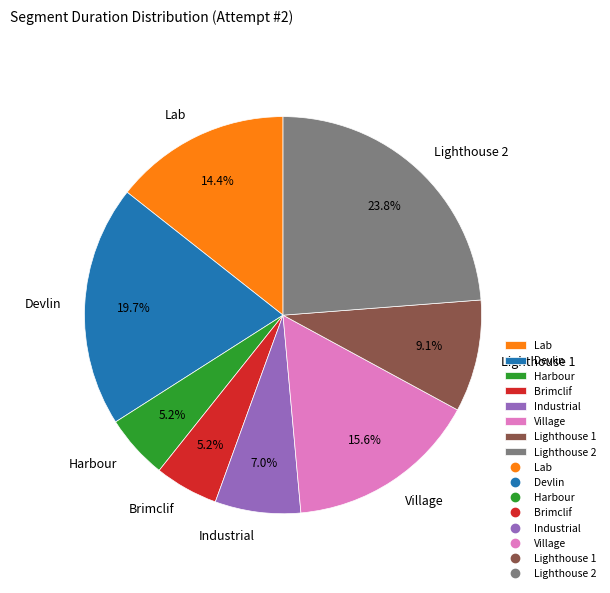

Between Lighthouse 1 and Harbour, which is larger?

Lighthouse 1